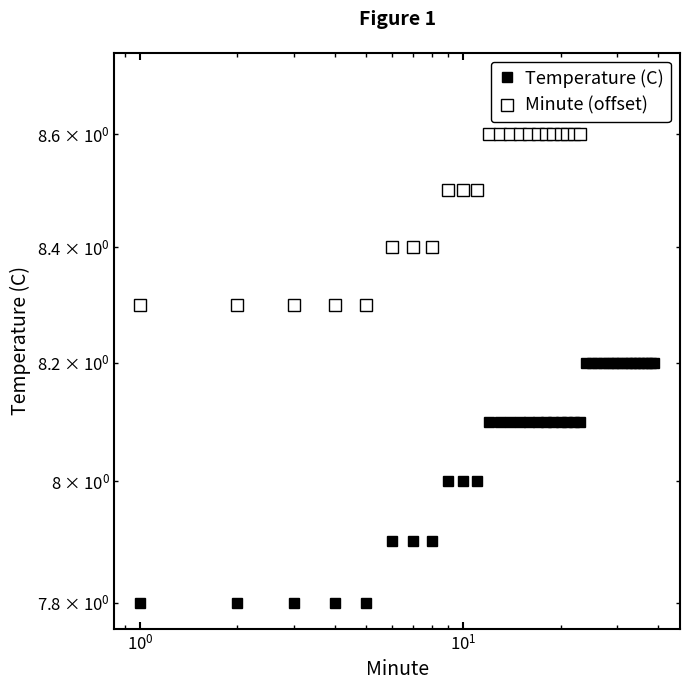

Does the chart have visible grid lines?

No